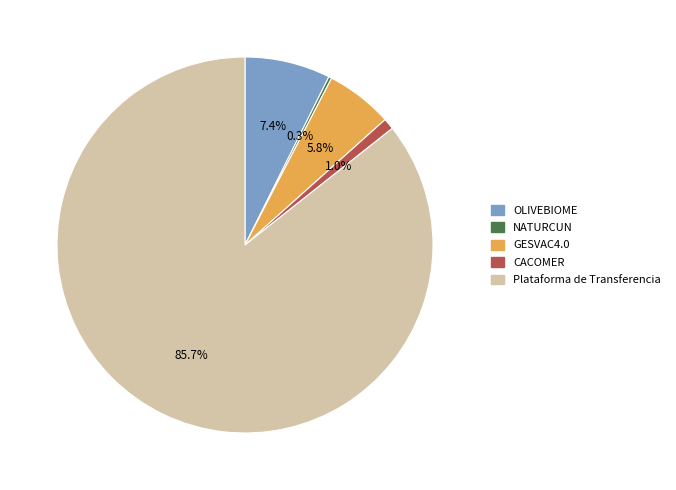

What is the largest slice in the pie chart?

Plataforma de Transferencia